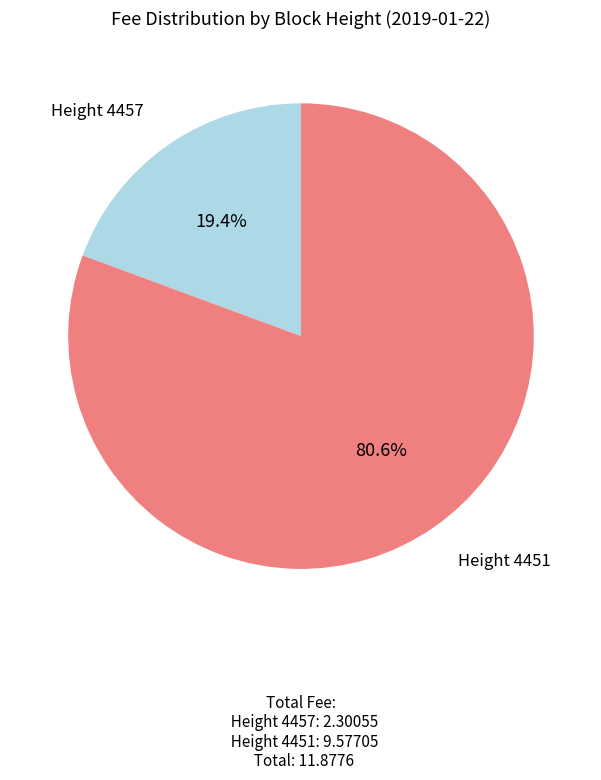

How many slices are in this pie chart?

2